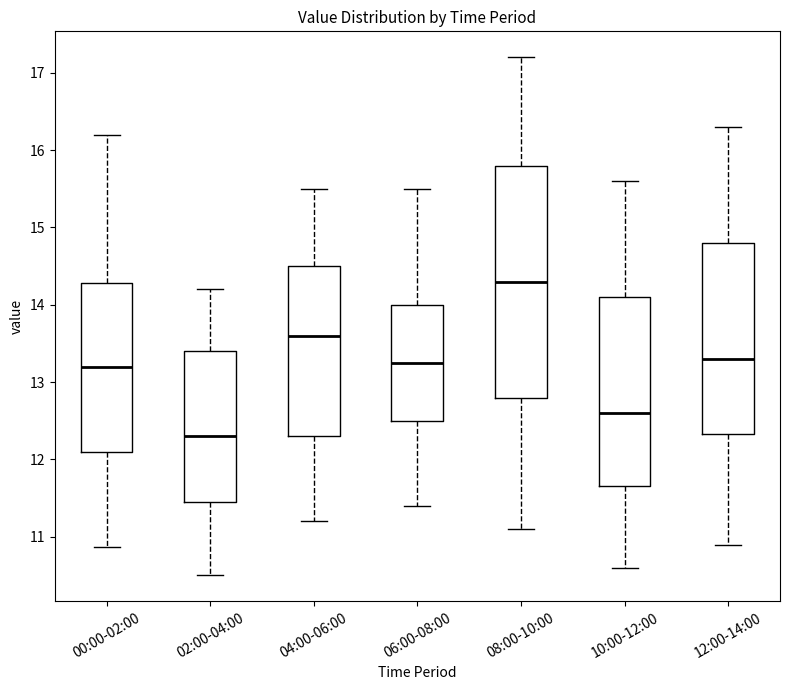

Which box's median line is the lowest?

02:00-04:00